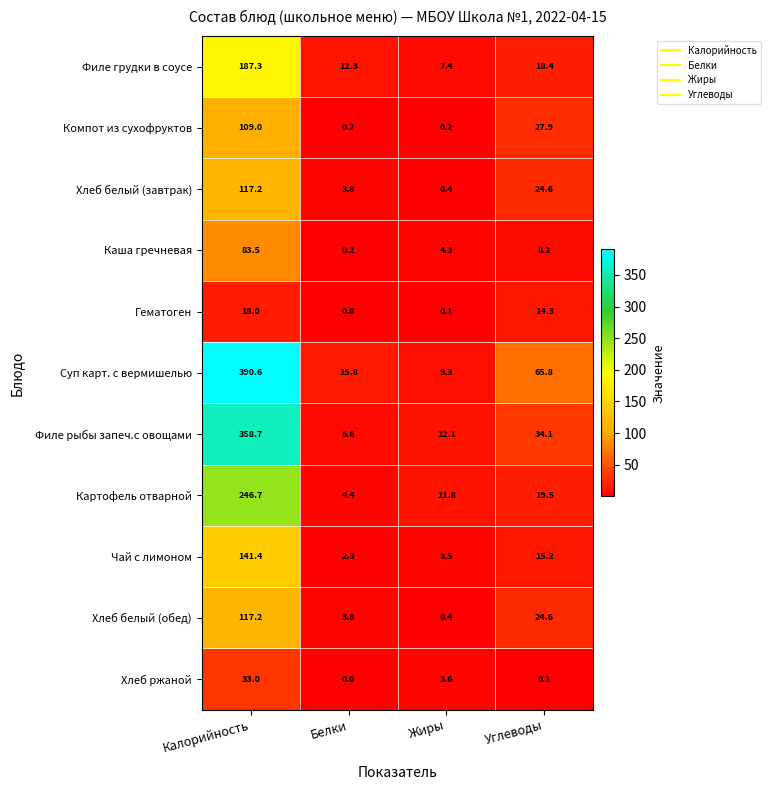

Is it true that Каша гречневая equals 0.2 at Белки?

True